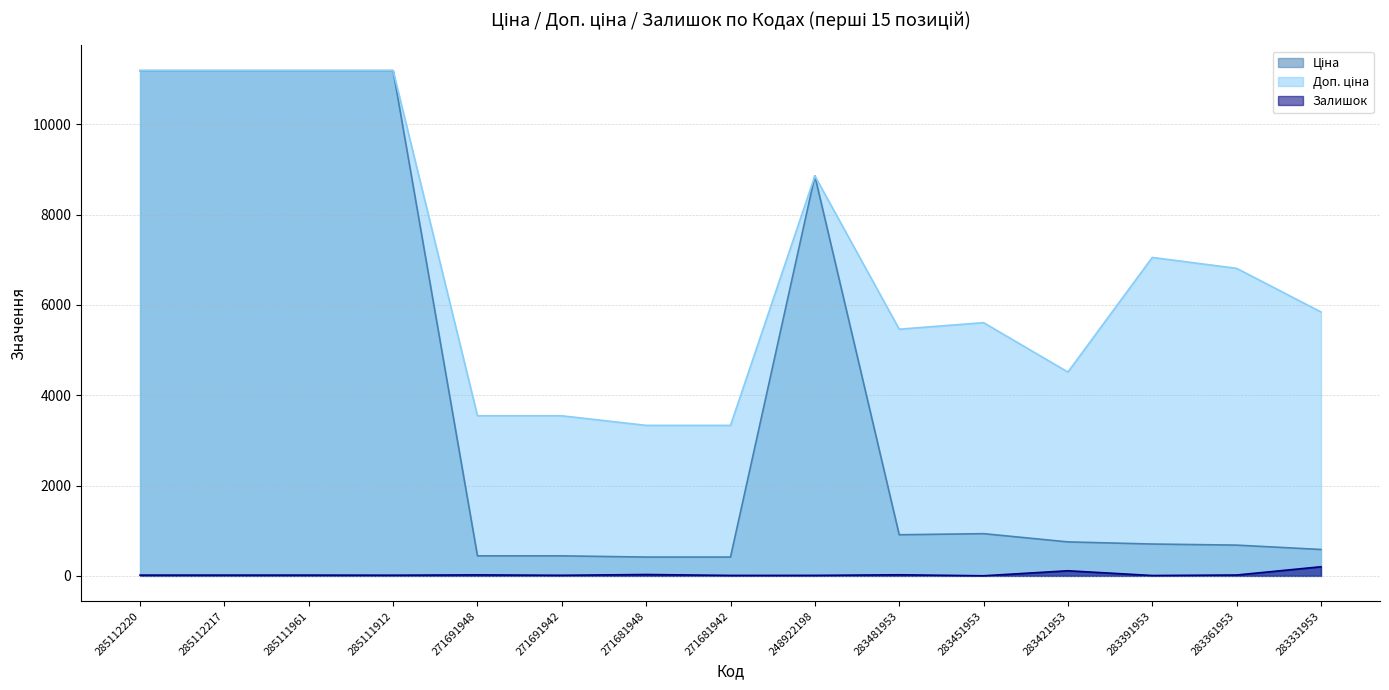

At which label is Ціна closest to 5802?

248922198